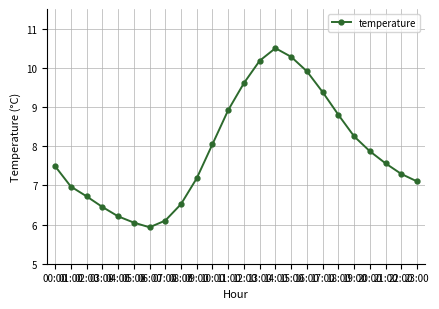

What is the difference between the values at 05:00 and 01:00?

0.9